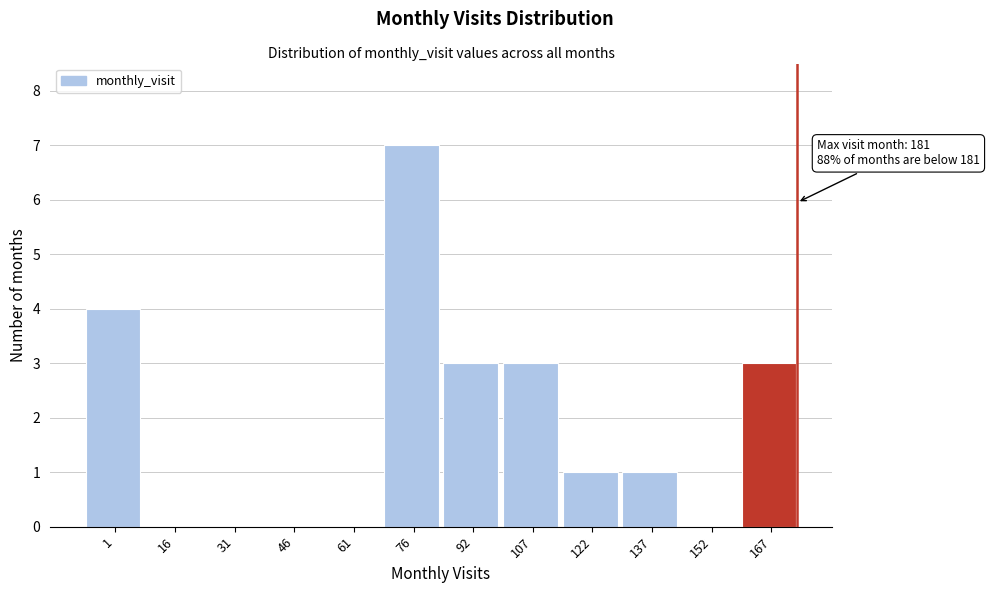

Reading right to left, what are all the values shown in this chart?

167=3	152=0	137=1	122=1	107=3	92=3	76=7	61=0	46=0	31=0	16=0	1=4